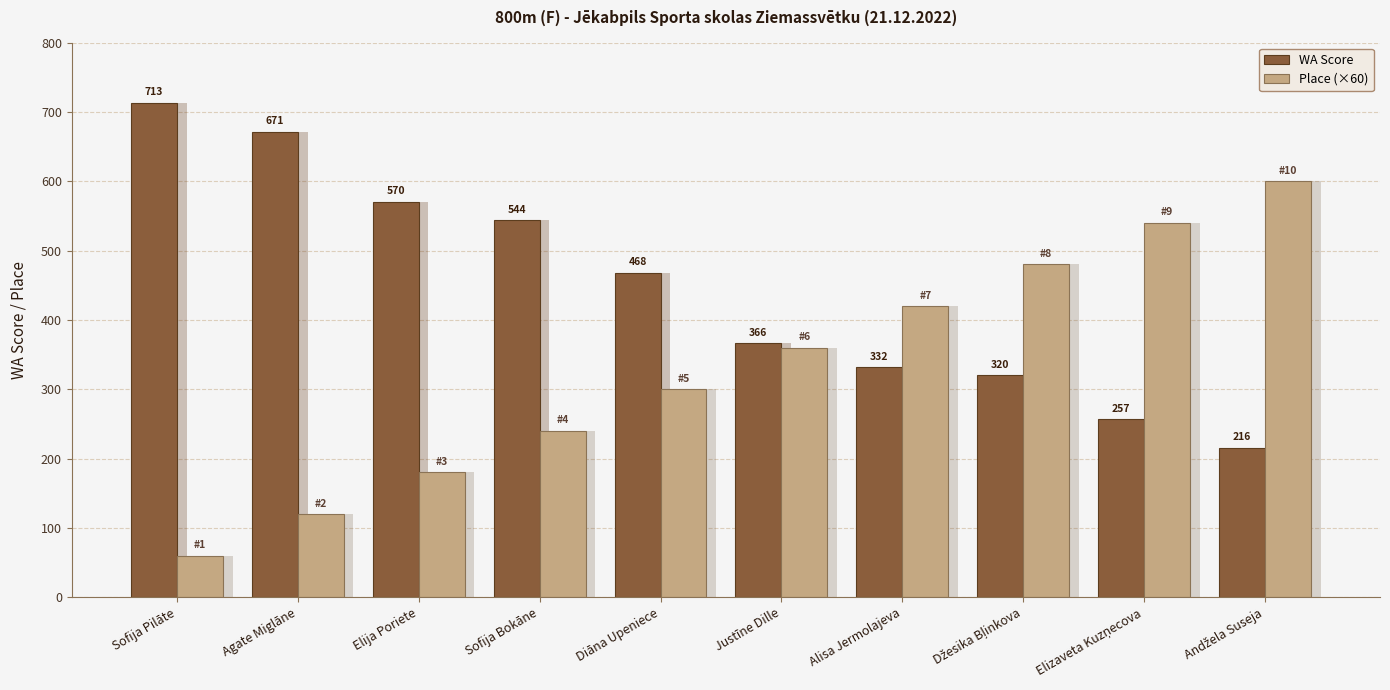

At which label does Place (×60) reach its minimum?

Sofija Pilāte